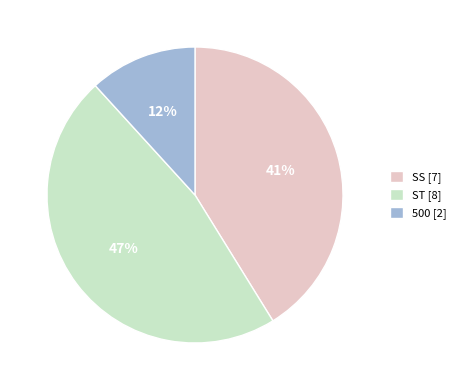

What is the smallest slice in the pie chart?

500